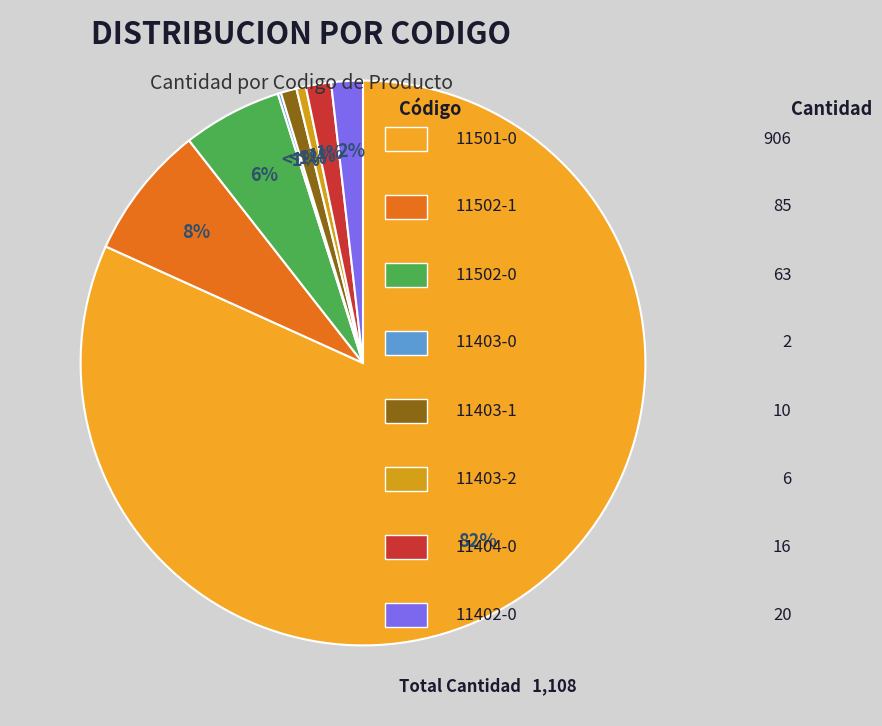

What percentage is the 11501-0 slice, to the nearest percent?

82%